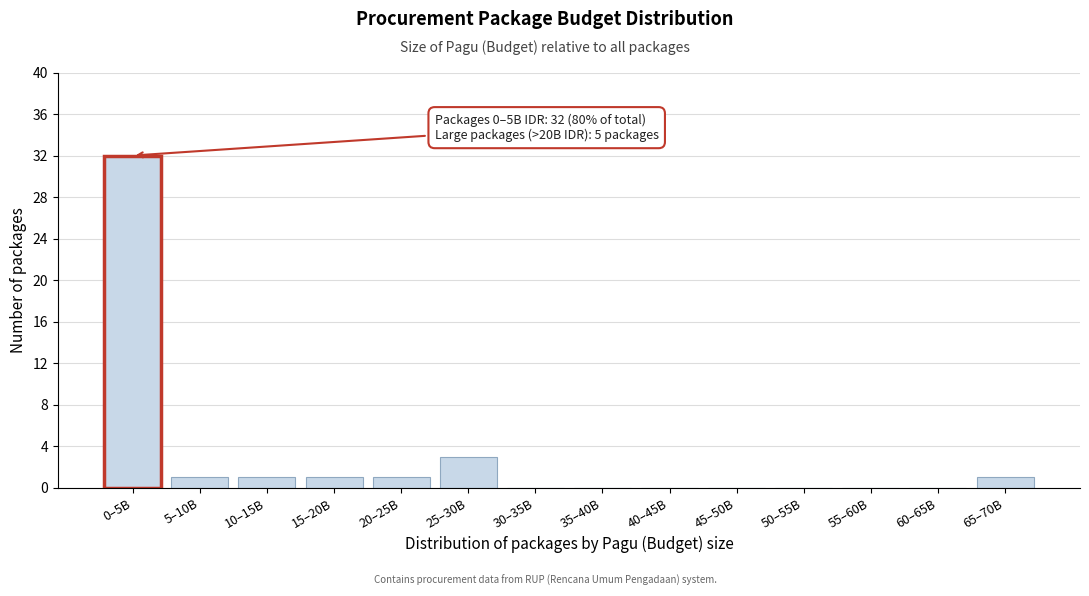

Reading right to left, extract all data points from this chart.

65–70B=1	60–65B=0	55–60B=0	50–55B=0	45–50B=0	40–45B=0	35–40B=0	30–35B=0	25–30B=3	20–25B=1	15–20B=1	10–15B=1	5–10B=1	0–5B=32